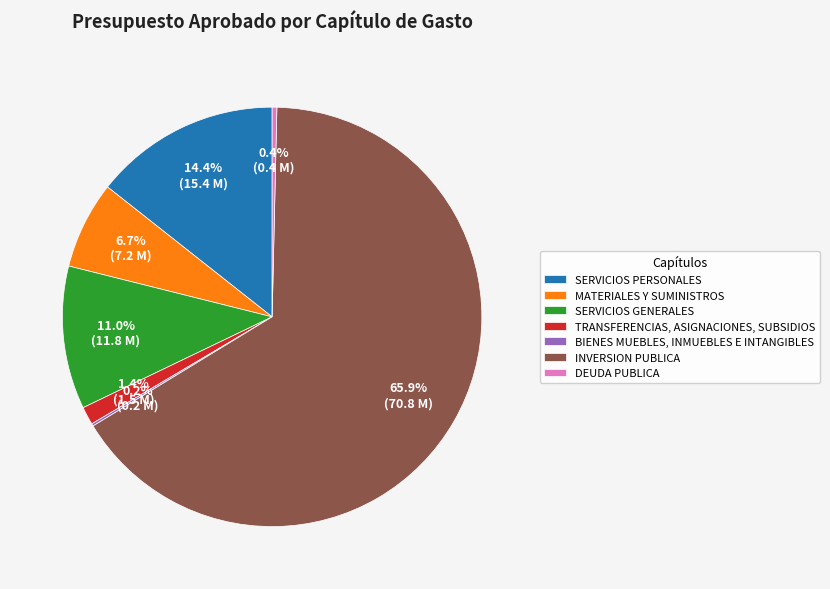

Does any single category account for the majority?

Yes